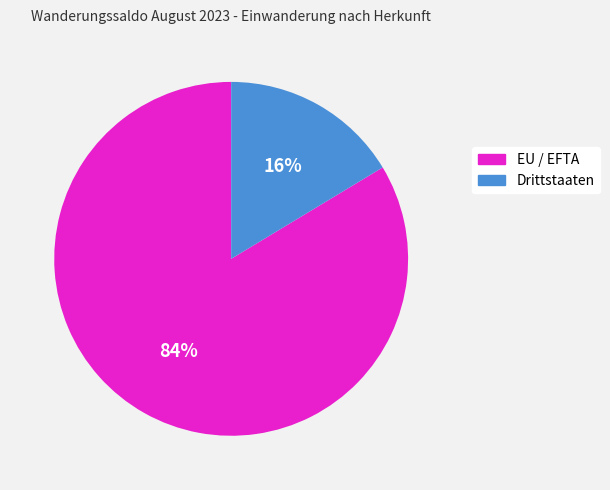

Which has a higher value, EU / EFTA or Drittstaaten?

EU / EFTA